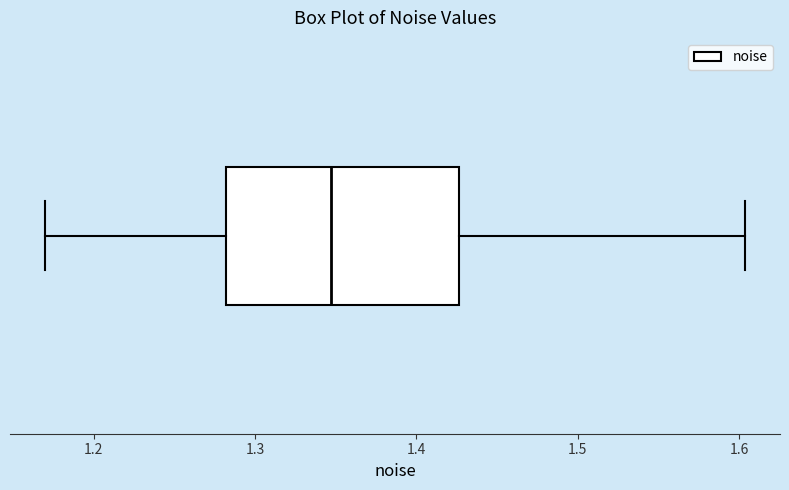

Read this box plot against the x-axis: the position of the median line, the range covered by the box, and the ends of both whiskers. The values are not printed on the chart, so give them approximately, as read against the axis.

median 1.35, box 1.28 to 1.43, whiskers 1.17 to 1.60